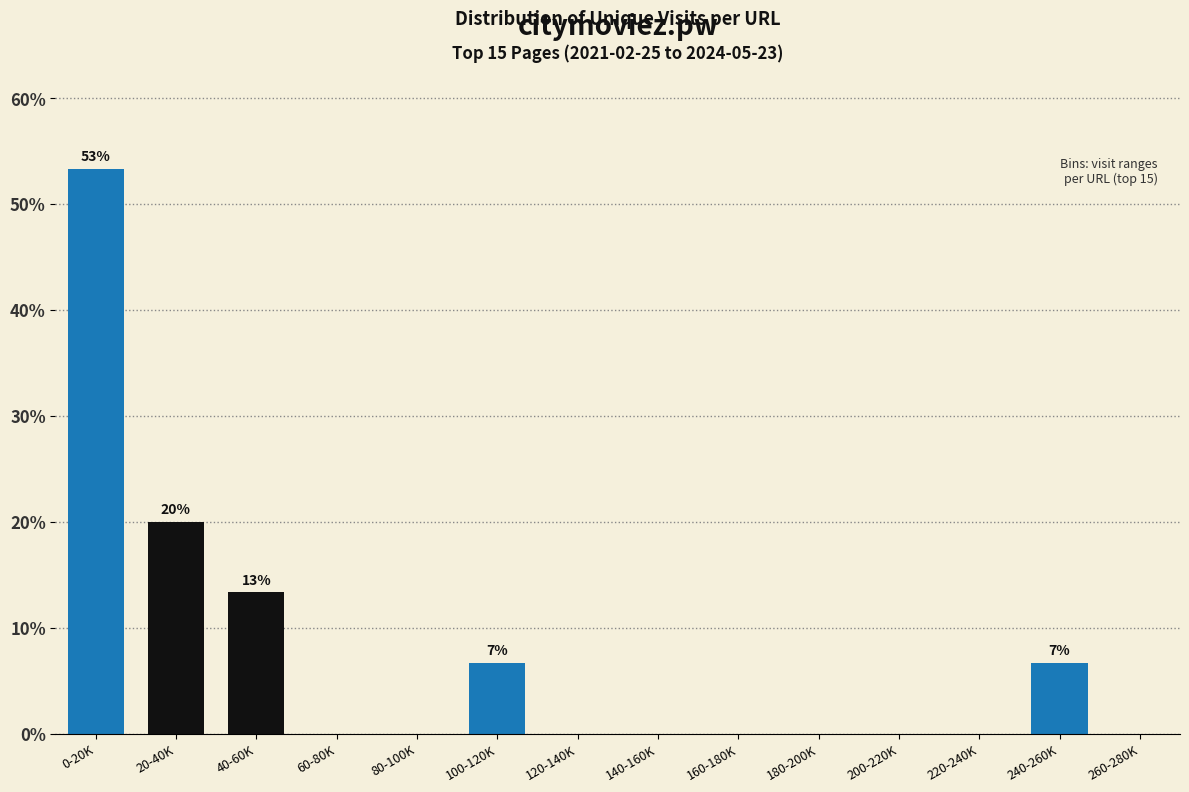

Reading left to right, transcribe all the data shown in this chart.

0-20K=53.3	20-40K=20.0	40-60K=13.3	60-80K=0.0	80-100K=0.0	100-120K=6.7	120-140K=0.0	140-160K=0.0	160-180K=0.0	180-200K=0.0	200-220K=0.0	220-240K=0.0	240-260K=6.7	260-280K=0.0